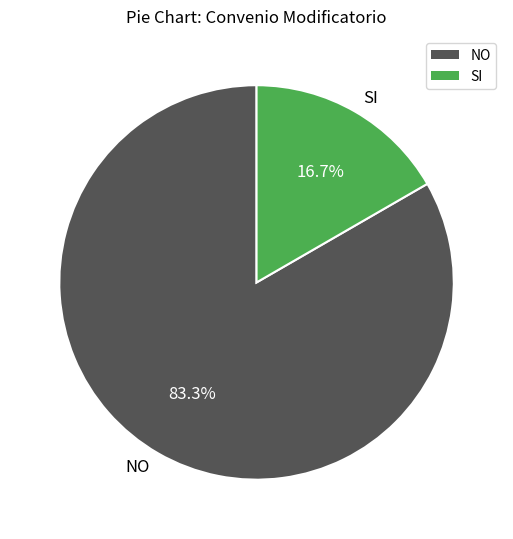

Which category has the smallest portion of the pie?

SI